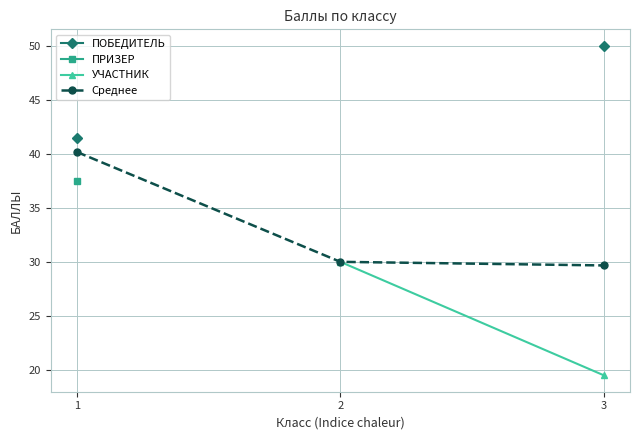

What is the approximate value of Среднее at 1?

40.2